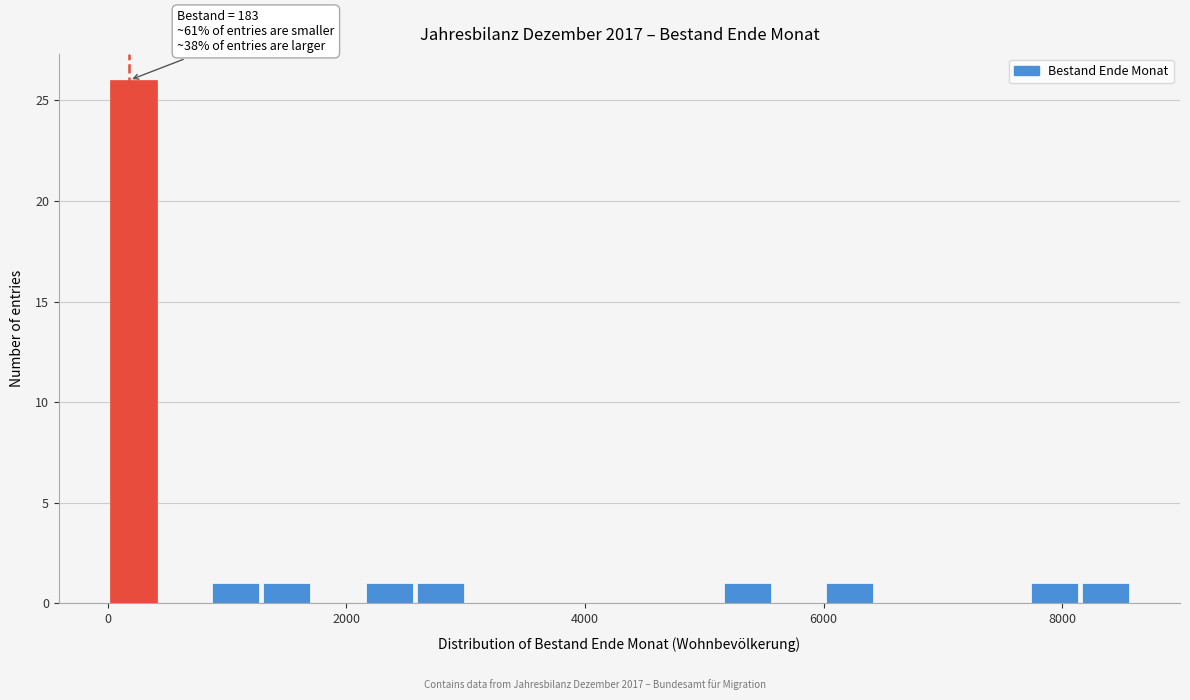

Read against the x-axis, roughly where is the centre of the tallest bar?

200